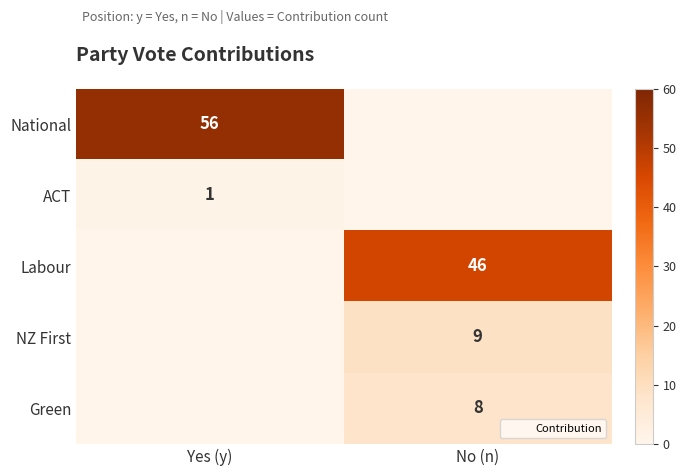

At how many categories does at least one series exceed 16?

2